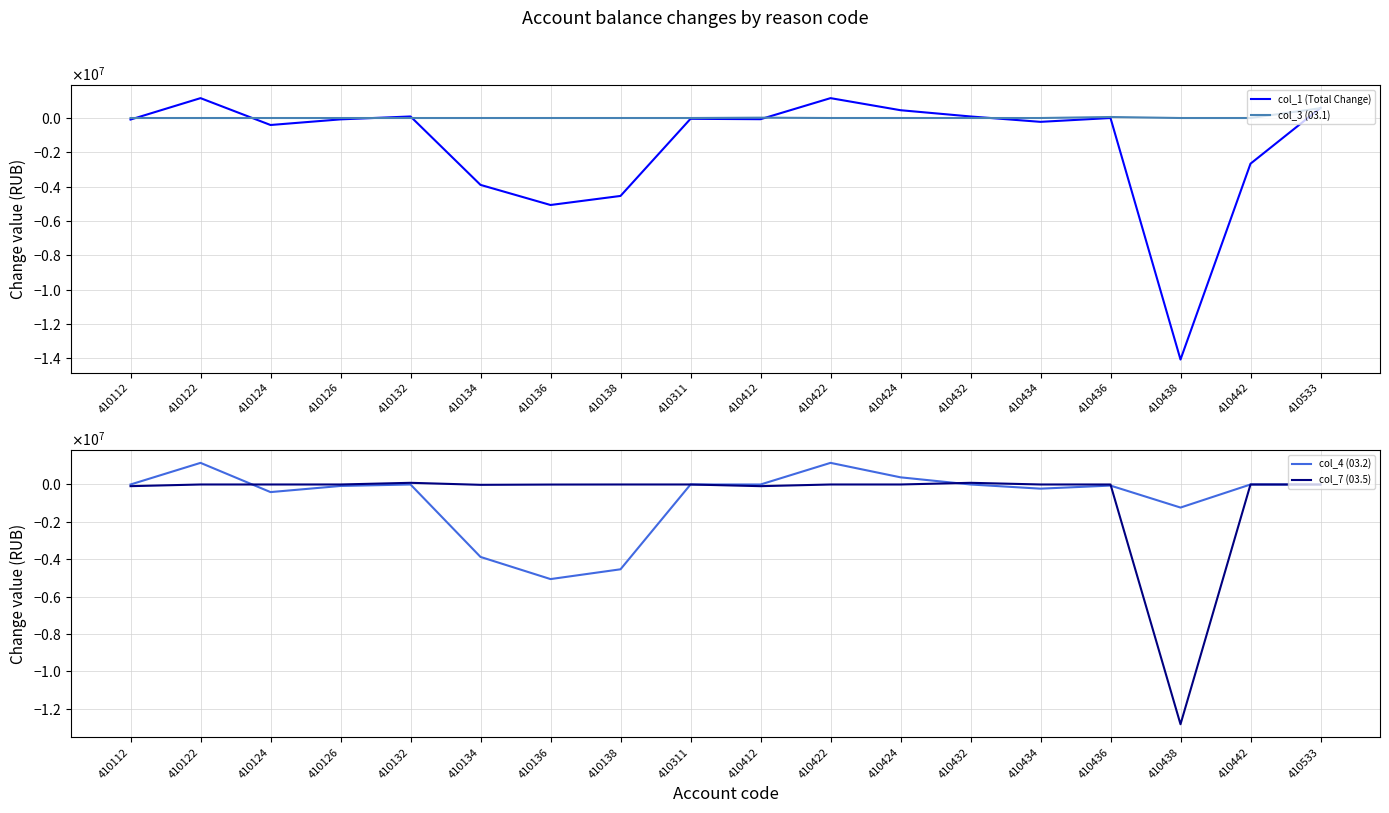

True or false: col_3 (03.1) and col_1 (Total Change) cross at least once.

True